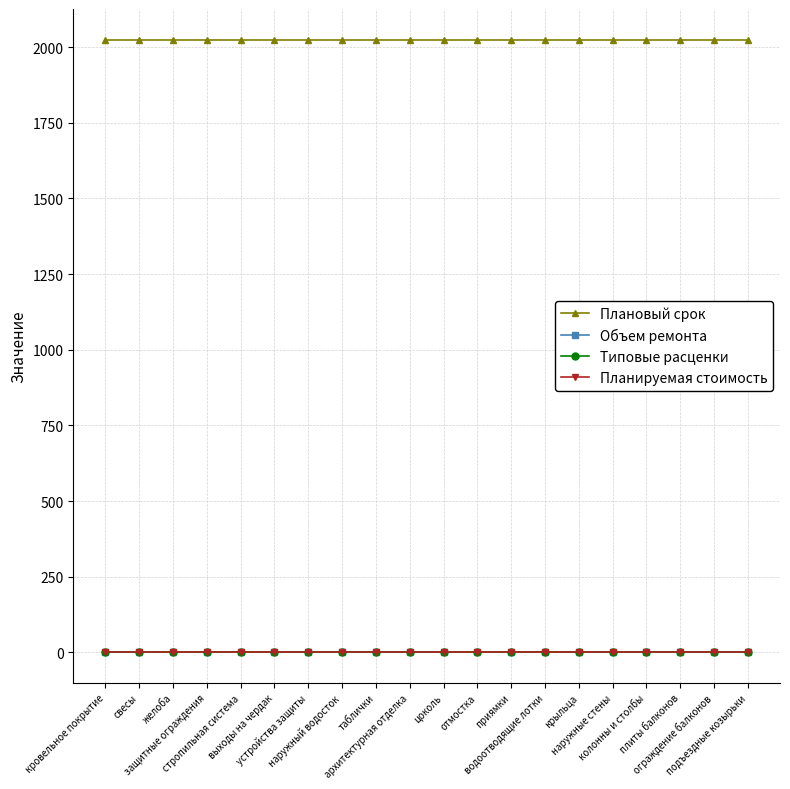

Rank the categories by Типовые расценки value from highest to lowest.

кровельное покрытие, свесы, желоба, защитные ограждения, стропильная система, выходы на чердак, устройства защиты, наружный водосток, таблички, архитектурная отделка, цоколь, отмостка, приямки, водоотводящие лотки, крыльца, наружные стены, колонны и столбы, плиты балконов, ограждение балконов, подъездные козырьки